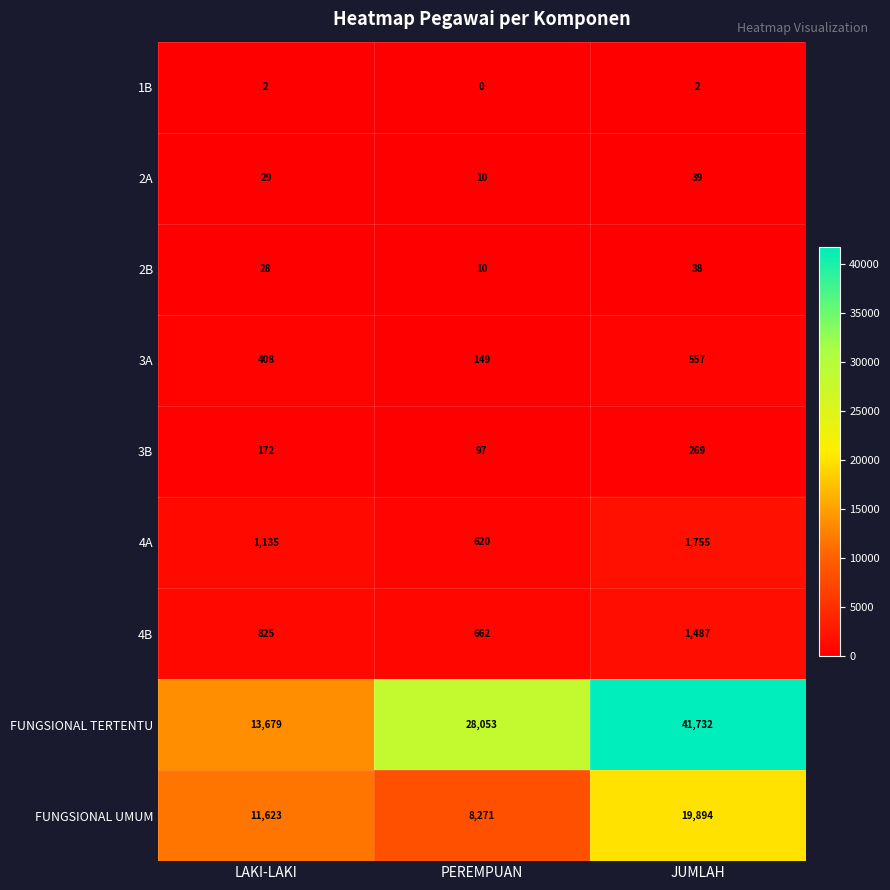

Count the number of categories in the chart.

3